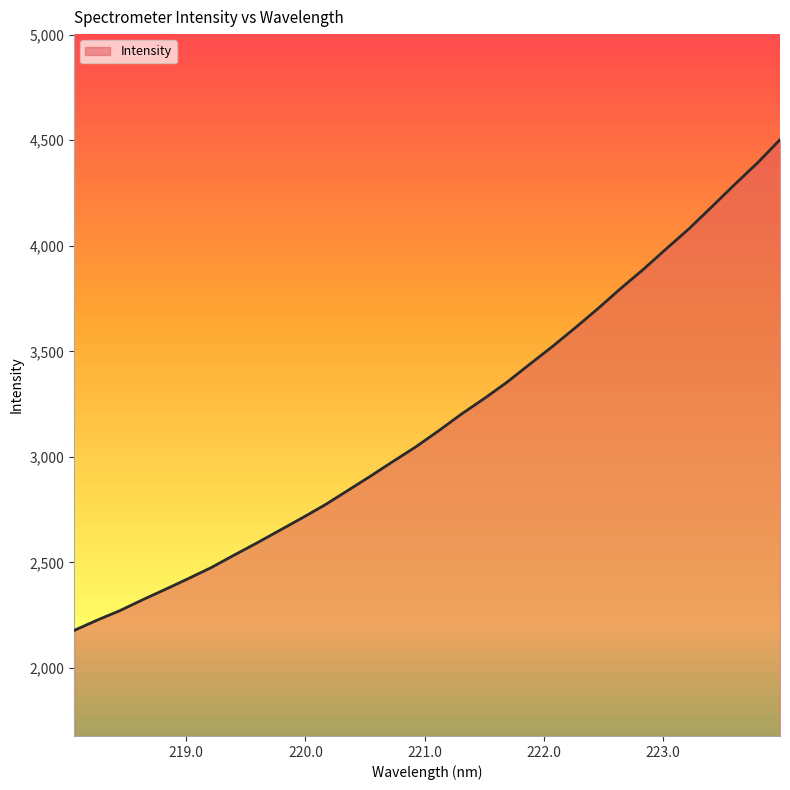

What is the smallest value displayed?

2177.7